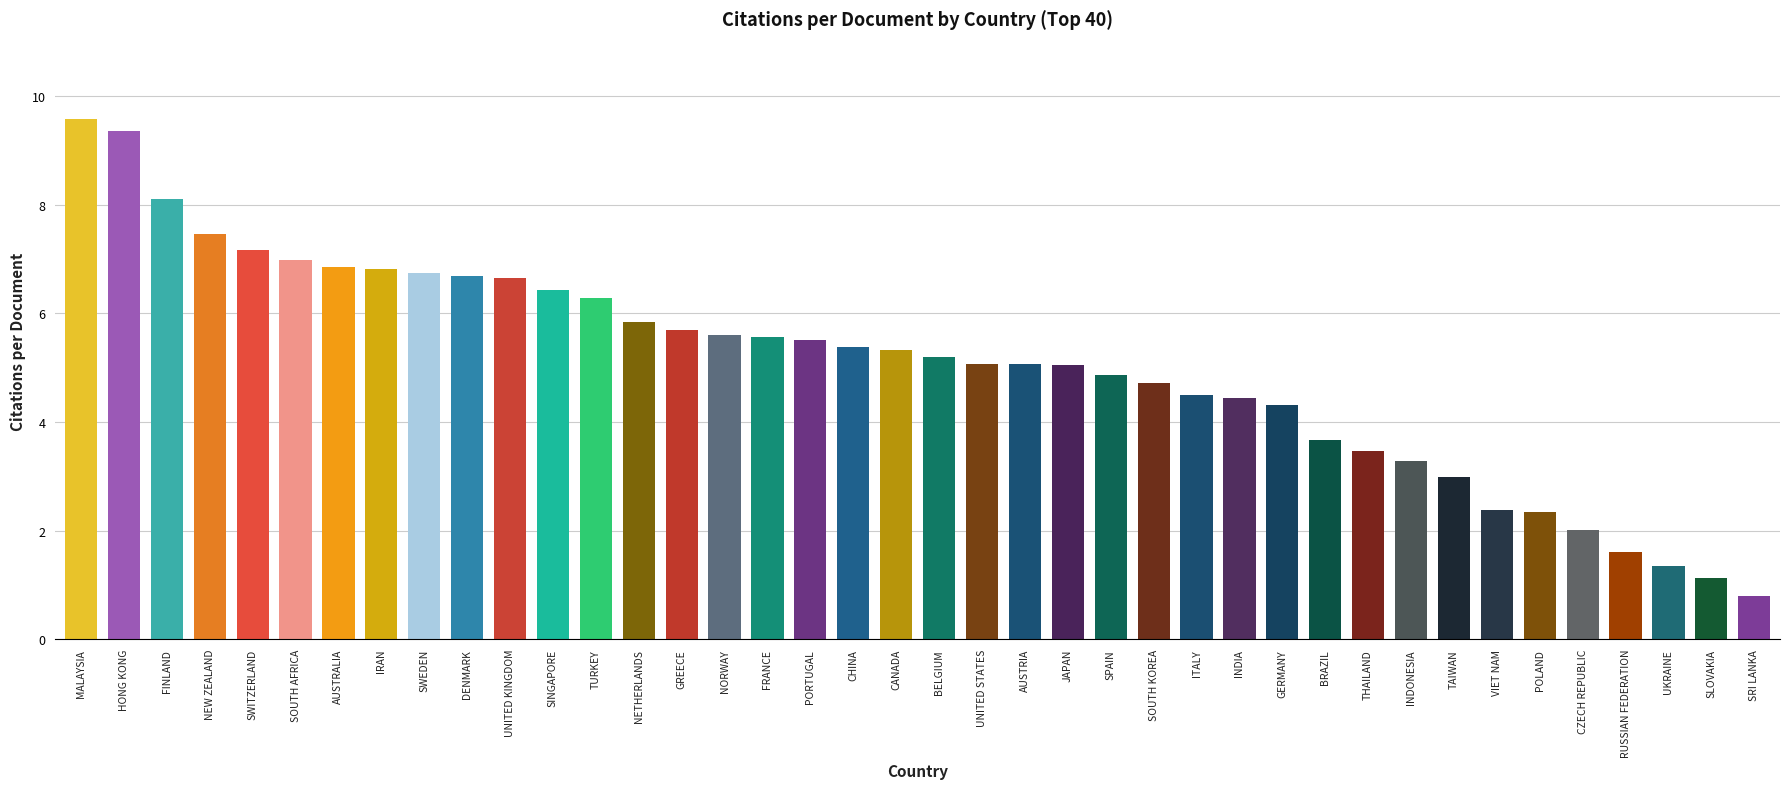

What is the change in value from JAPAN to SRI LANKA?

-4.3